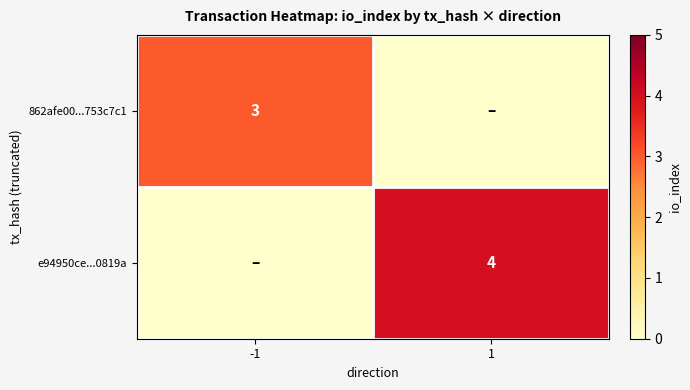

True or false: e94950ce...0819a has a value of 1 at 1.

False